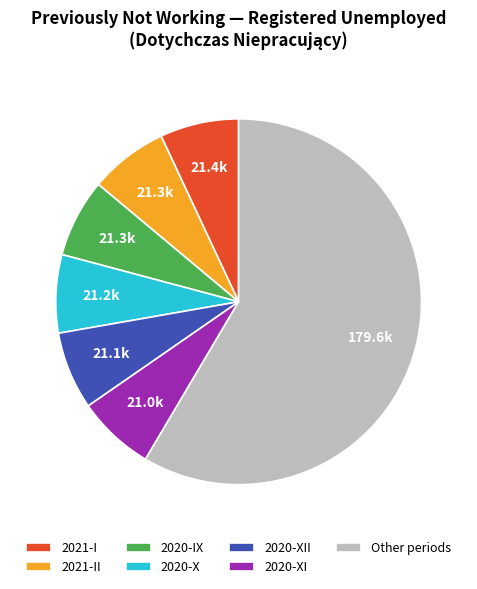

What is the largest slice in the pie chart?

Other periods